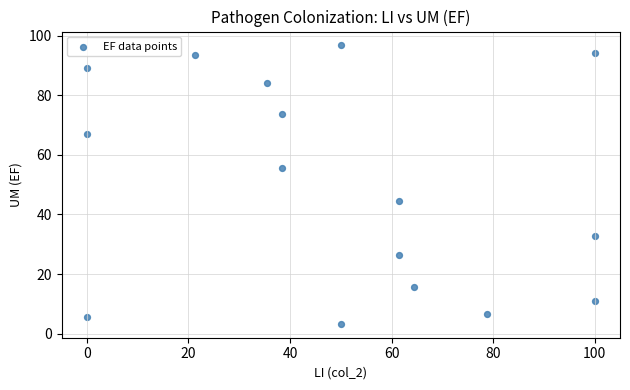

What is the range of Y values (max minus min)?

93.4